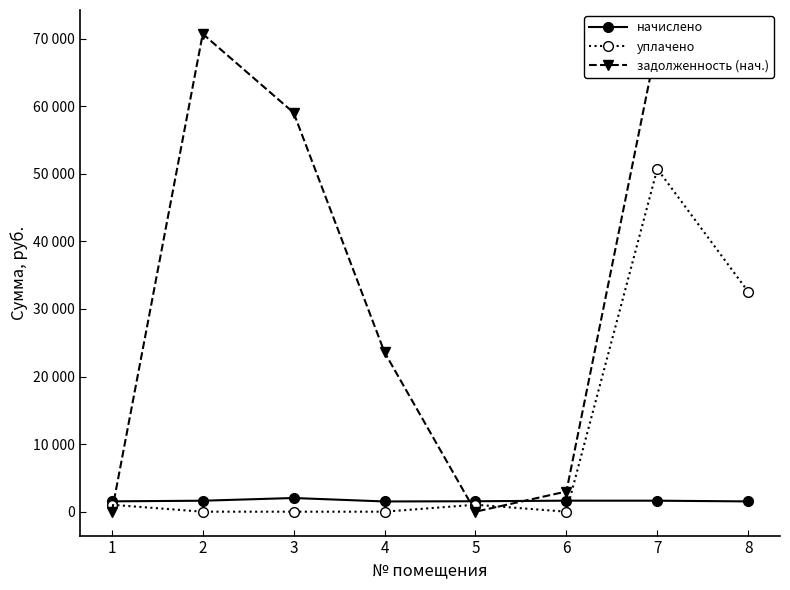

What are all the series names shown in the legend?

начислено, уплачено, задолженность (нач.)